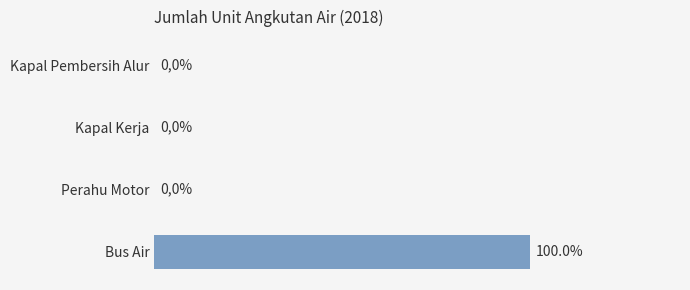

Which category has the highest value across all series?

Bus Air